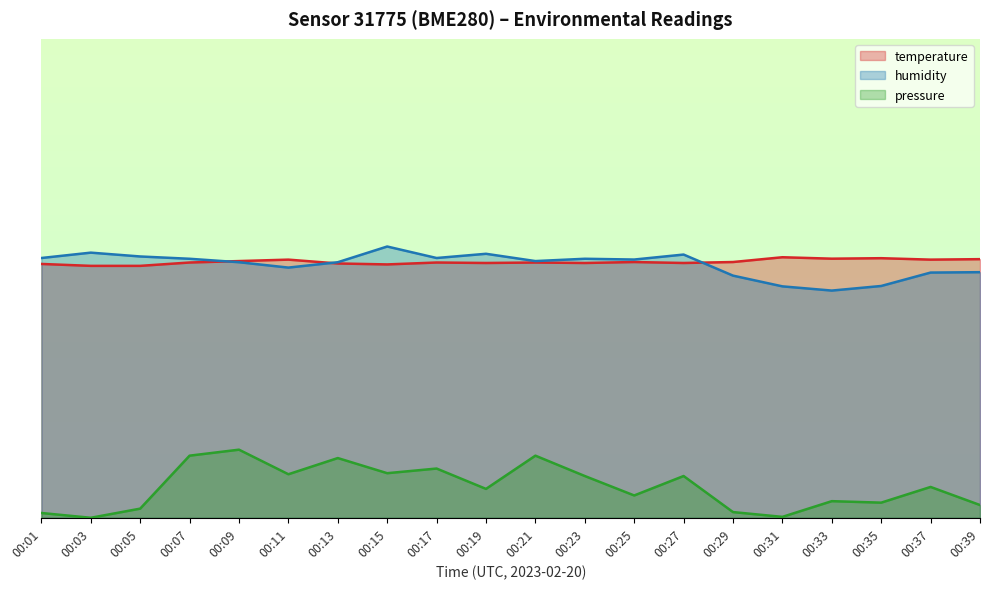

How many series are shown in this chart?

3